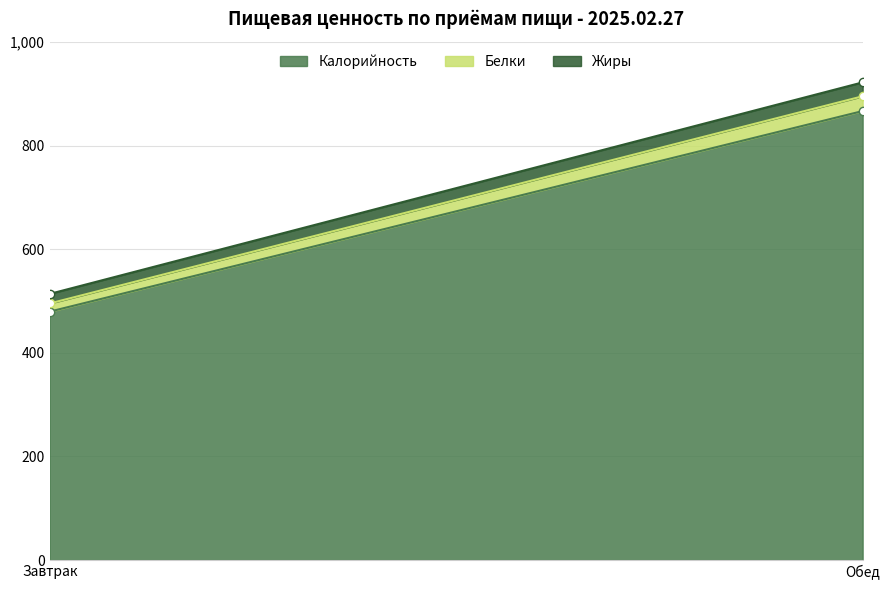

Which has a higher value, Завтрак or Обед?

Обед